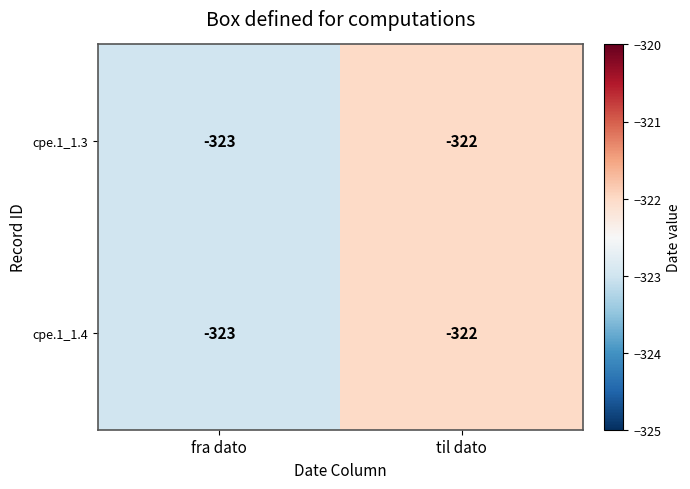

What is the highest value of the cpe.1_1.4 series?

-322